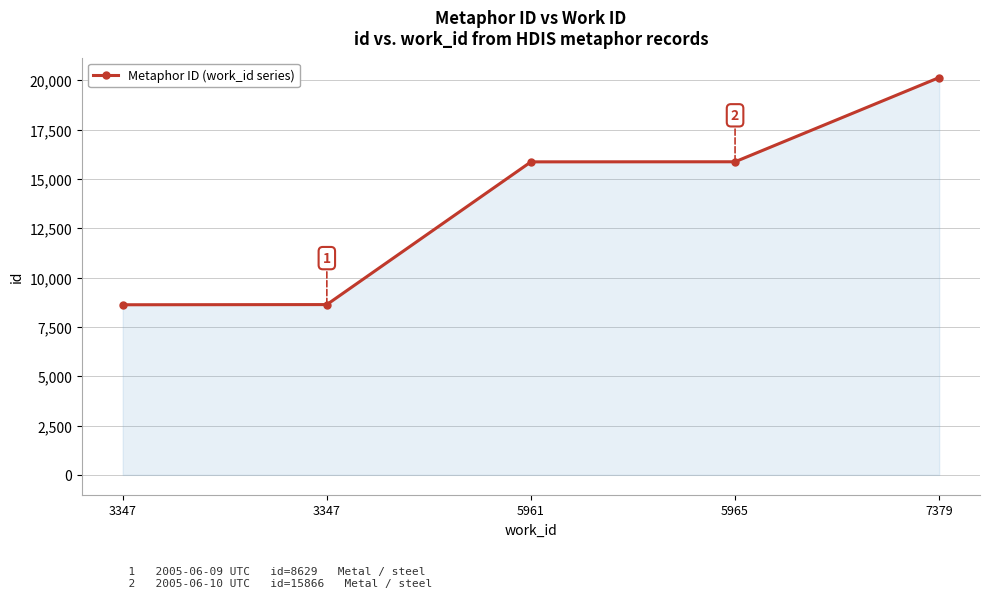

Reading right to left, transcribe all the data shown in this chart.

20134	15866	15862	8629	8620